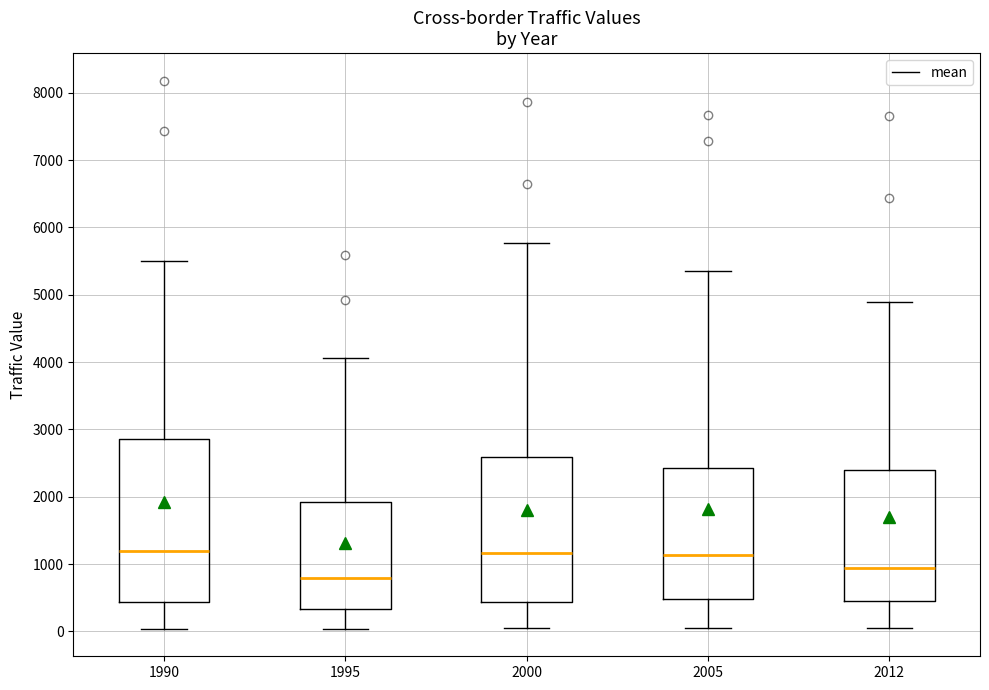

Reading left to right, transcribe this box plot: for each box, give where its median line is, the range the box spans, and where its two whiskers end, as read against the y-axis. The values are not printed on the chart, so give them approximately, as read against the axis.

1990: median 1200, box 400 to 2900, whiskers 0 to 5500
1995: median 800, box 300 to 1900, whiskers 0 to 4100
2000: median 1200, box 400 to 2600, whiskers 0 to 5800
2005: median 1100, box 500 to 2400, whiskers 0 to 5400
2012: median 900, box 400 to 2400, whiskers 0 to 4900